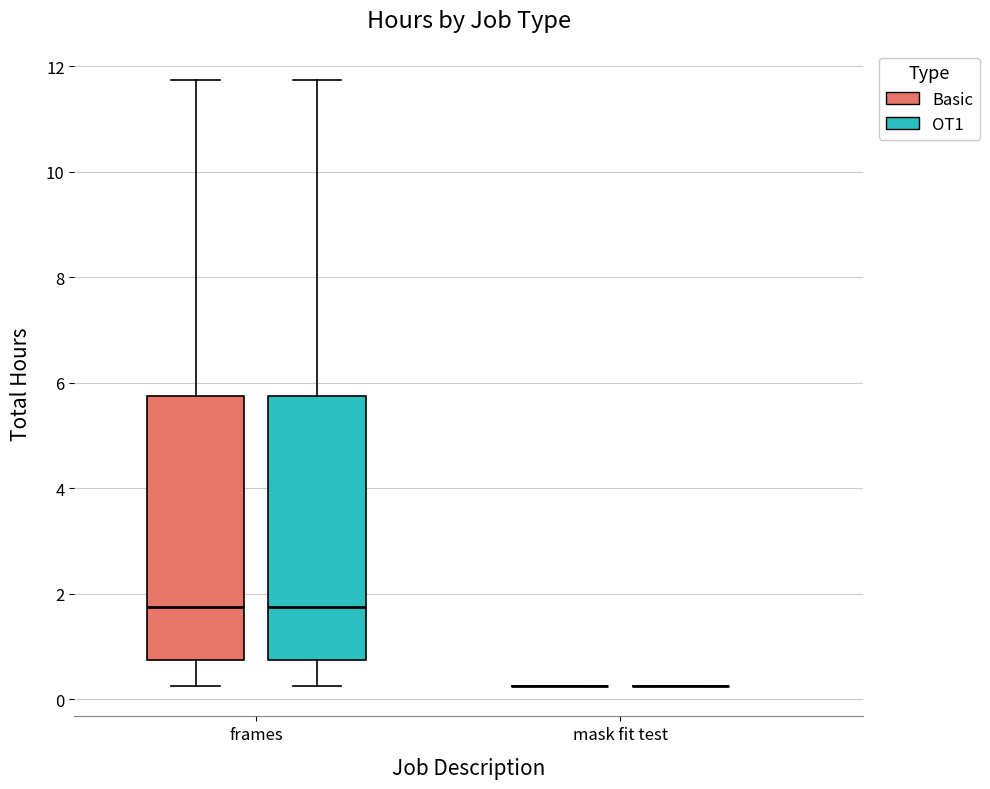

Where does the median line of the box for frames (OT1) sit on the y-axis? The values are not printed on the chart, so give them approximately, as read against the axis.

1.8